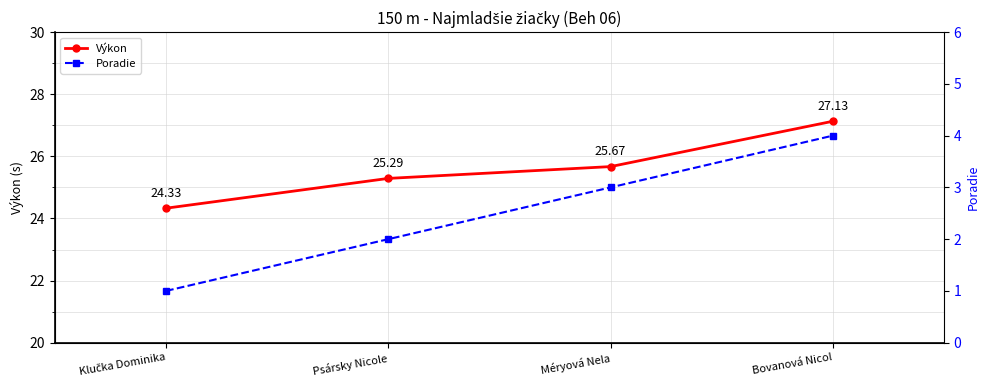

Does the chart have visible grid lines?

Yes